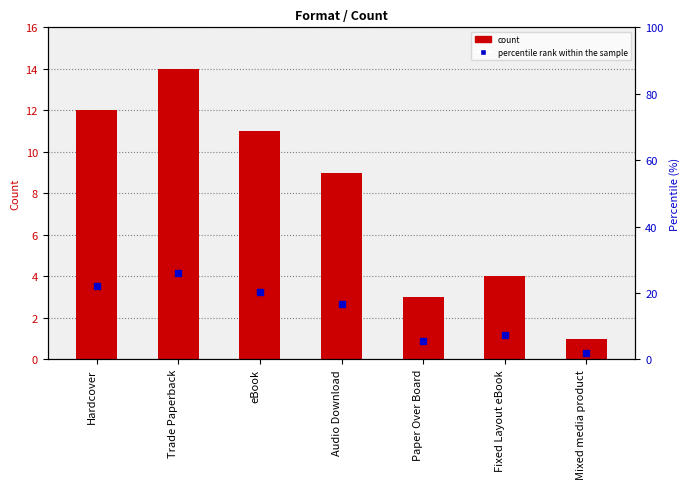

Which series contains the lowest Y value?

count